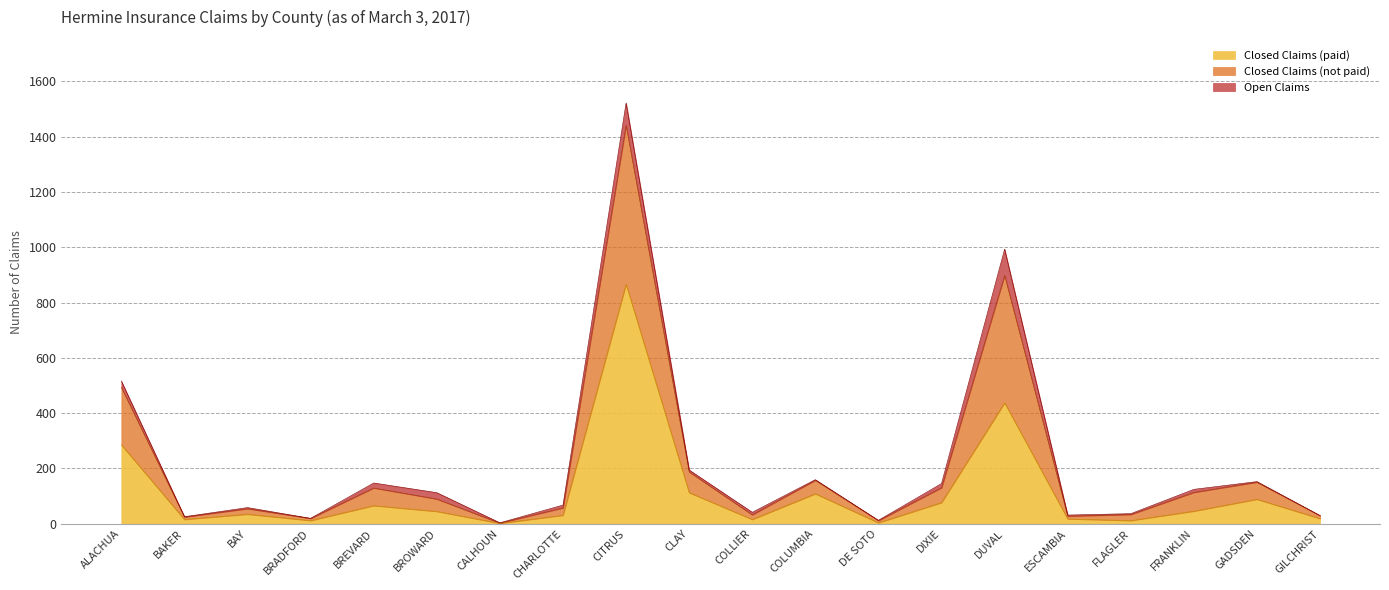

What is the difference between the maximum and second lowest values in the Closed Claims (paid) series?

863